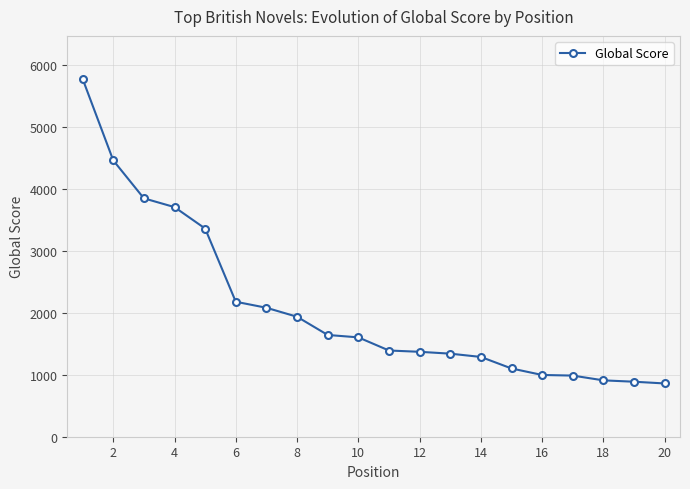

Is this an area chart (filled region under the line)?

No